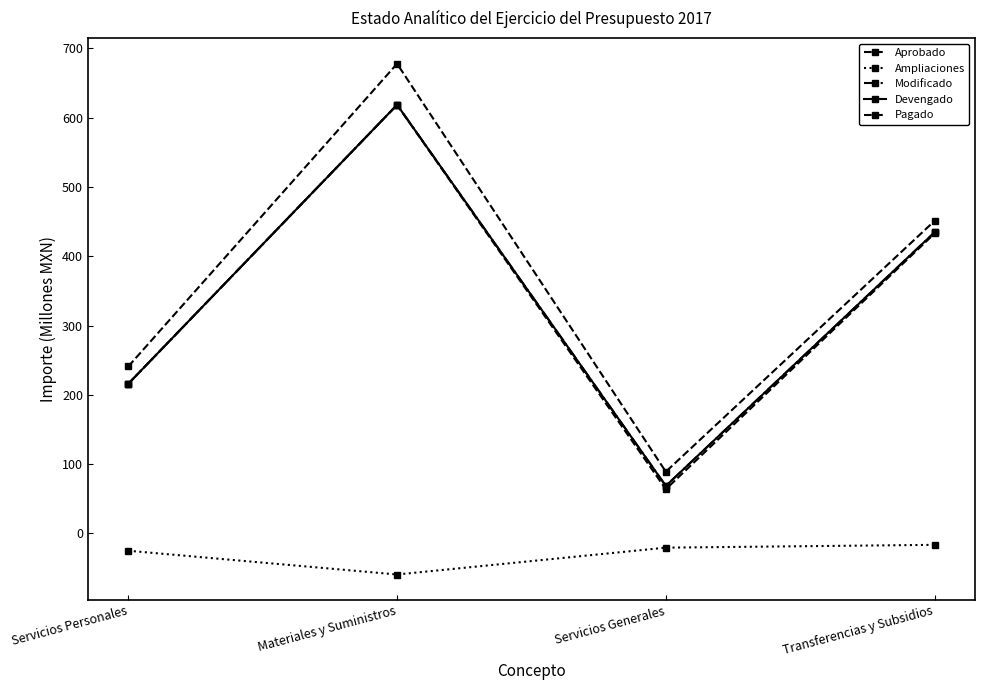

Does the chart have visible grid lines?

No